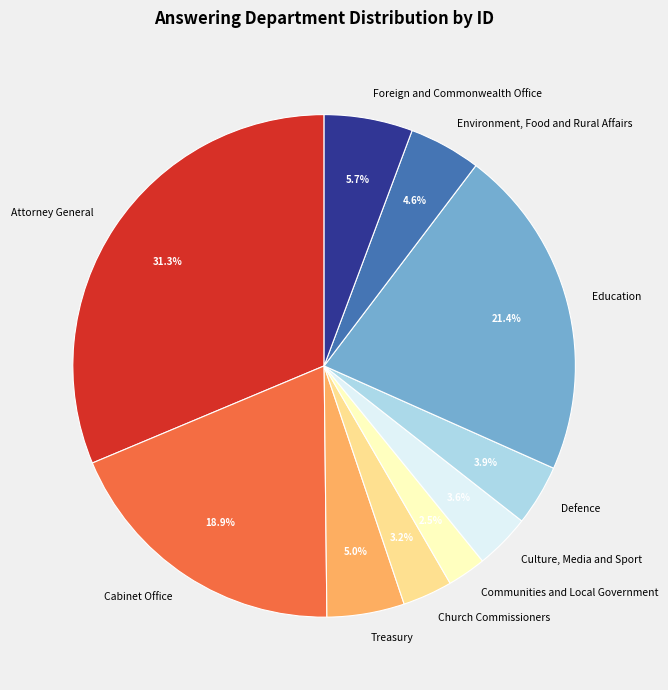

Approximately how many times larger is the value at Cabinet Office compared to Culture, Media and Sport?

5.3